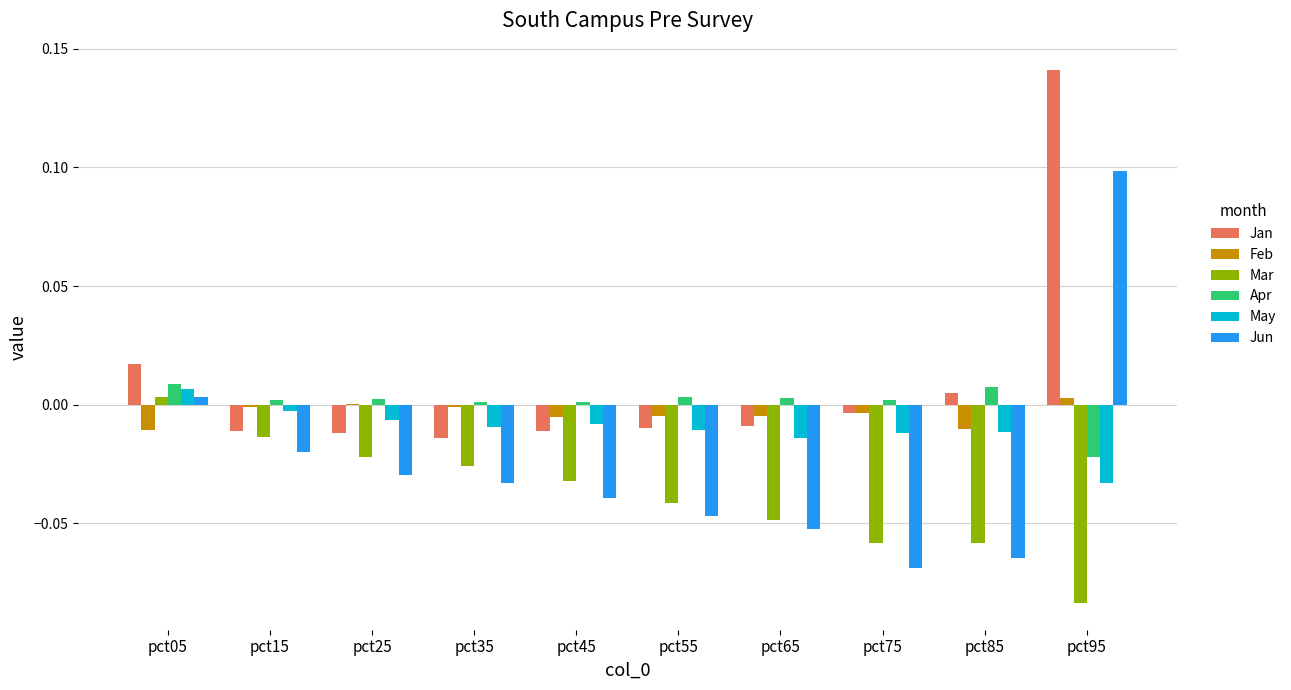

The value of Feb at pct75 is -0.0. True or false?

True